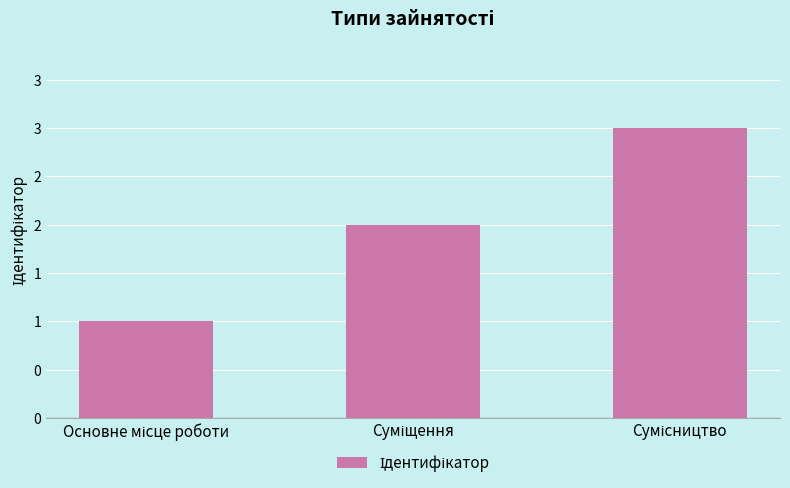

Which category has the highest value across all series?

Сумісництво